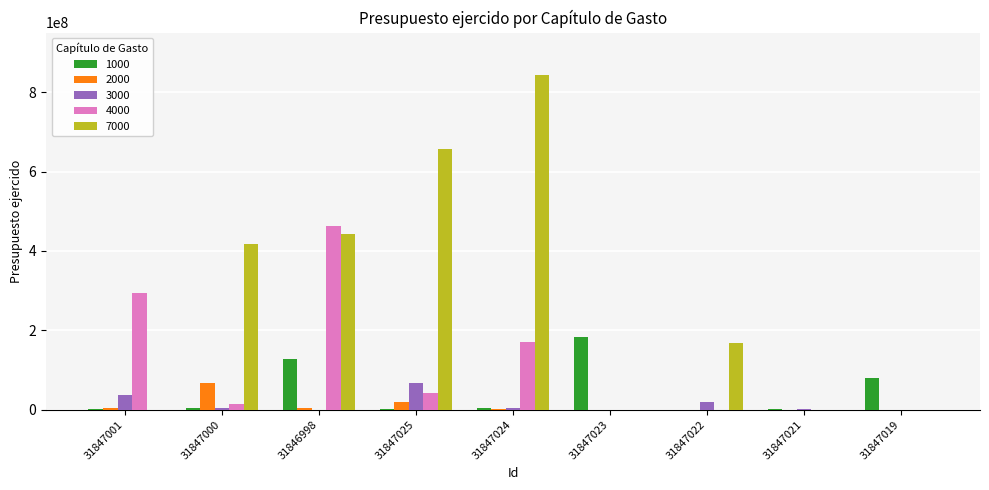

What is the greatest value displayed?

844266107.9